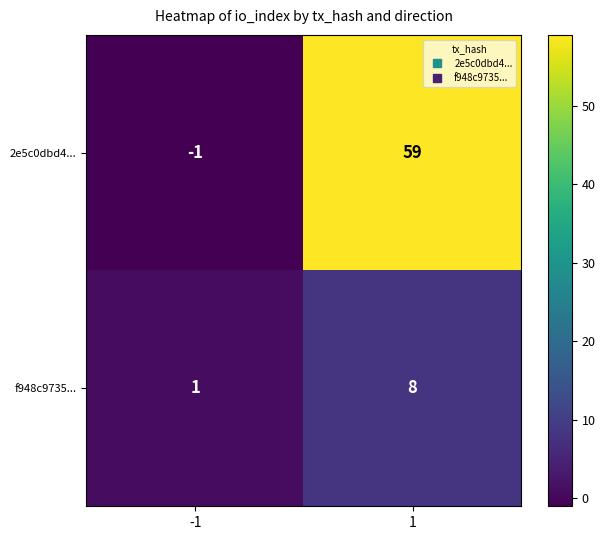

List the series in order of their overall mean, lowest first.

f948c9735..., 2e5c0dbd4...